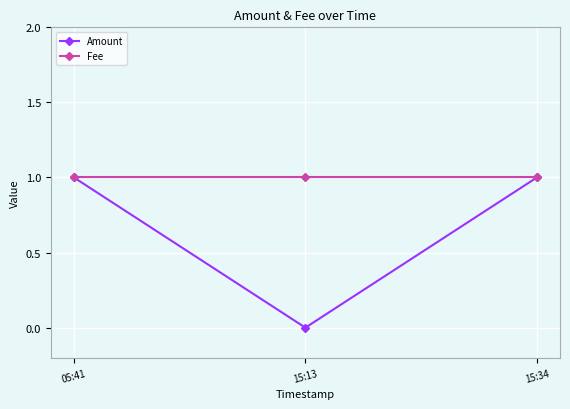

What is the value of the Amount point at the 3rd from the left?

1